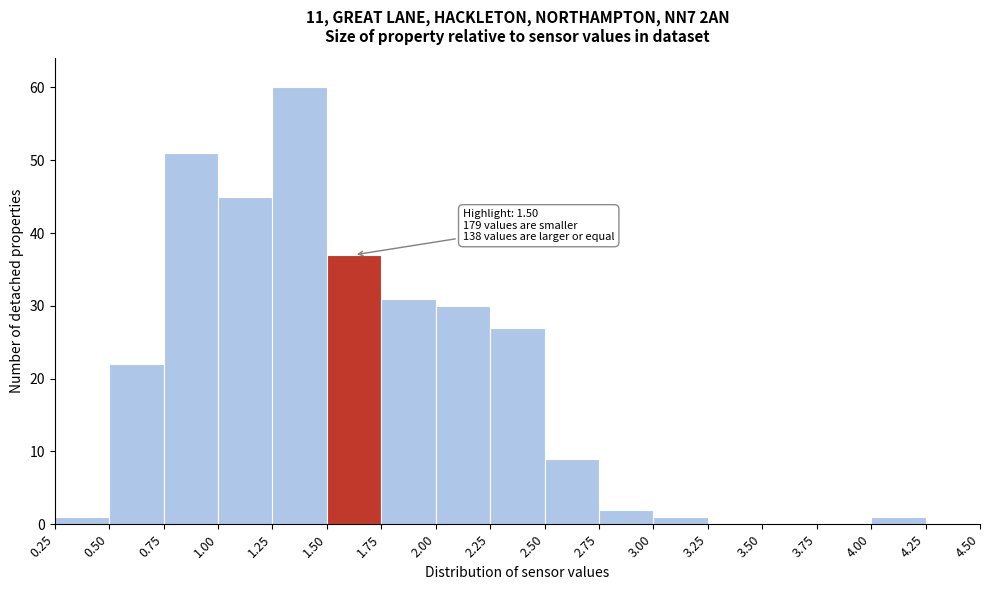

Over which range of the x-axis is the bar tallest?

1.25 to 1.50